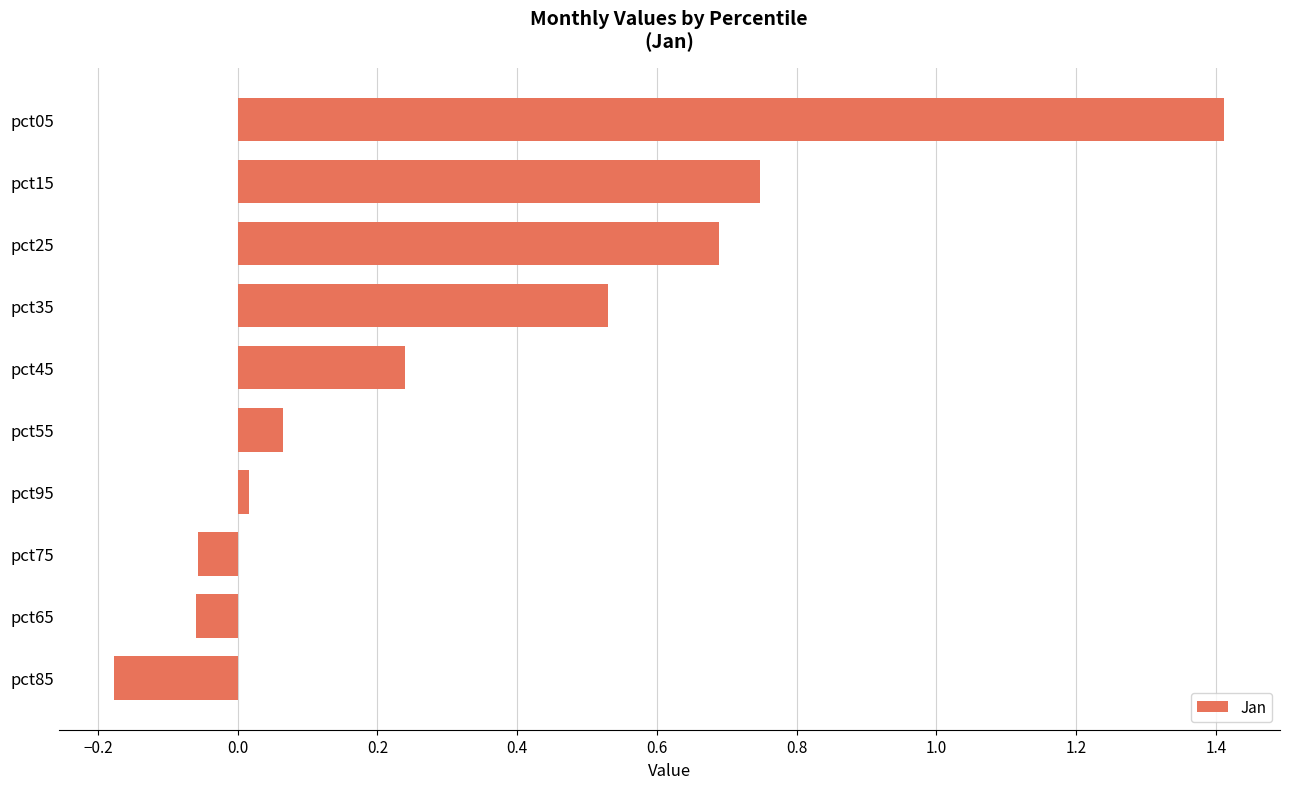

What position from the top is pct85?

10